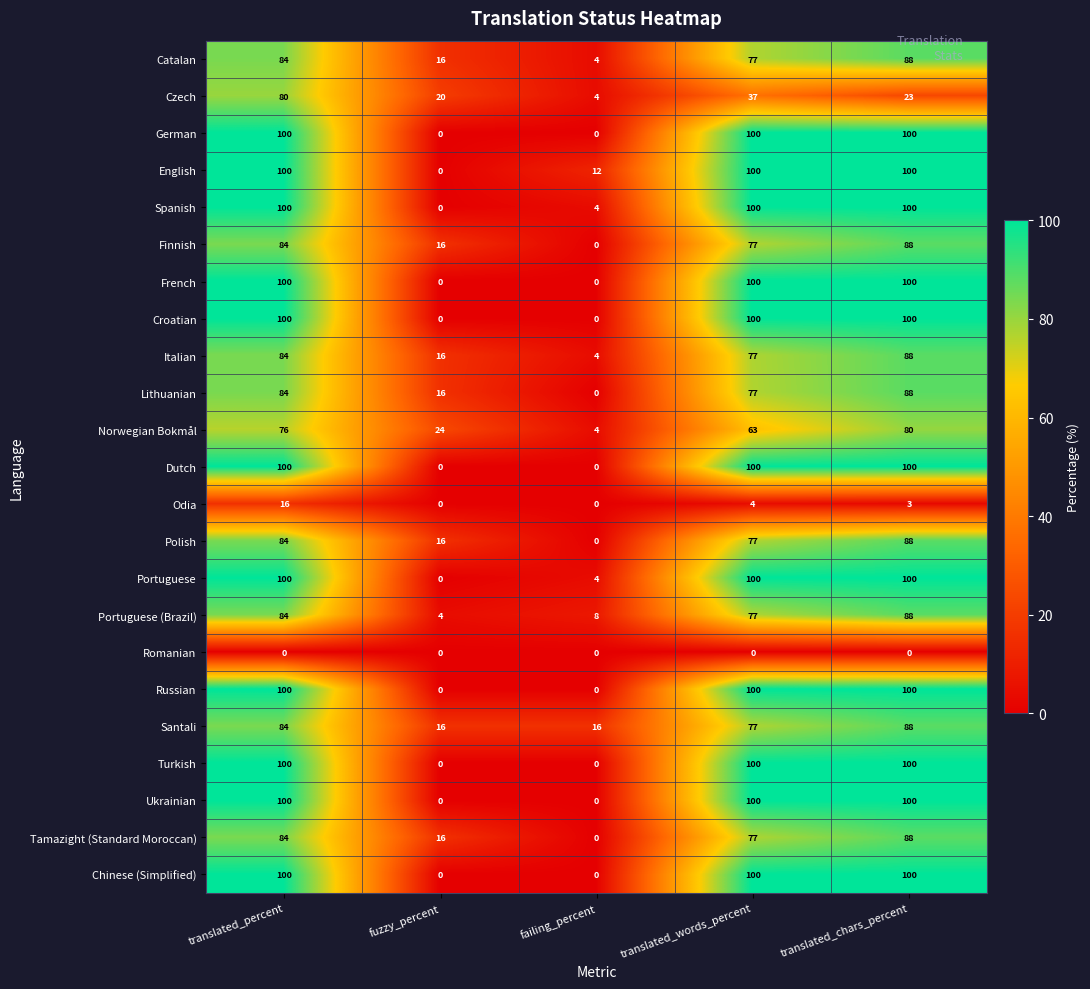

Where is English nearest to the value 50?

failing_percent